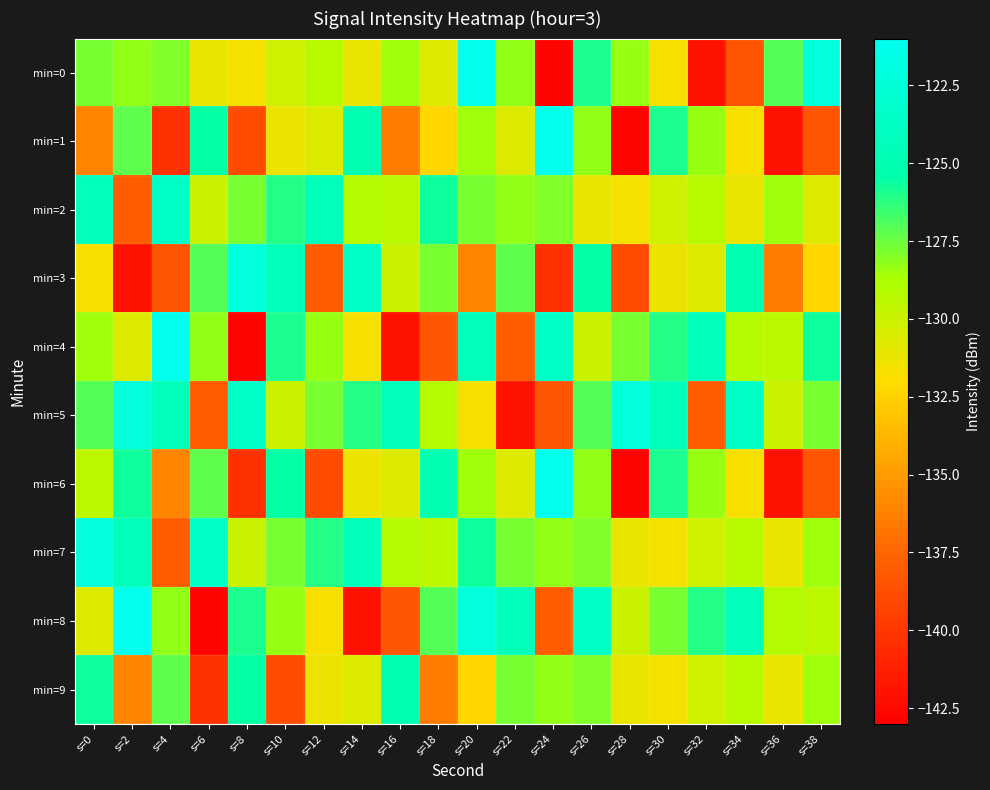

Rank the series at s=10 from highest to lowest value.

min=3, min=6, min=4, min=2, min=7, min=8, min=5, min=0, min=1, min=9